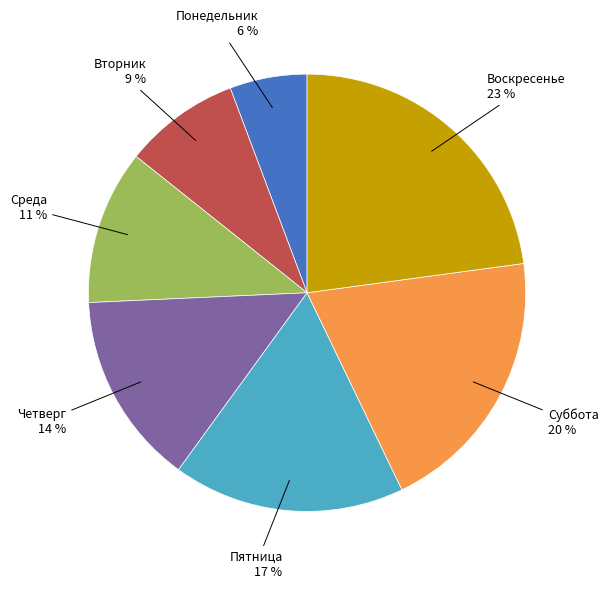

How many segments does this pie chart have?

7